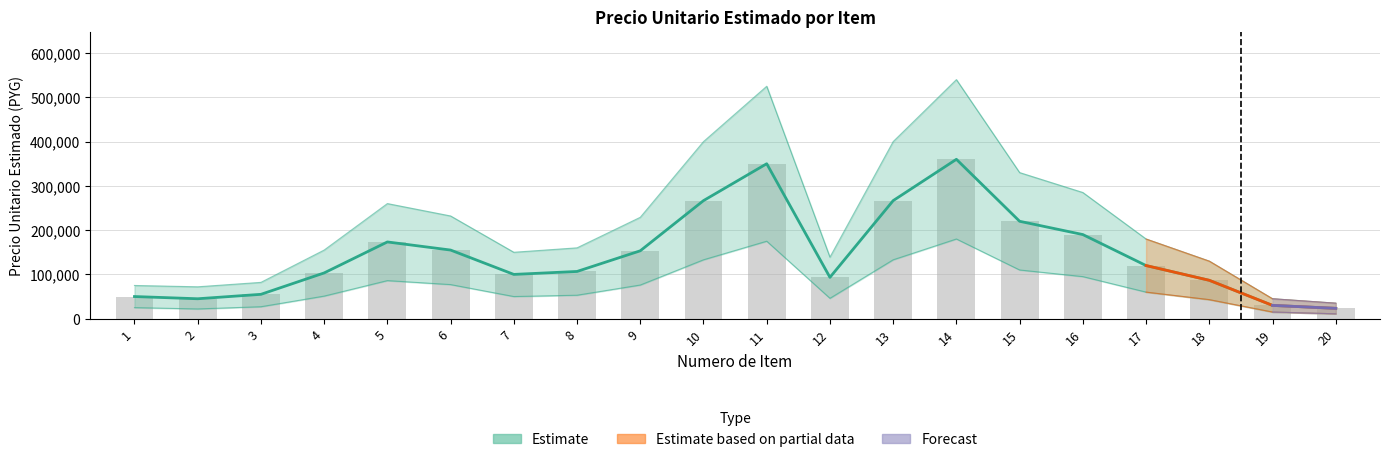

Reading right to left, what are all the values shown in this chart?

precio_unitario_estimado: 20=23333	19=30000	18=86667	17=120000	16=190000	15=220000	14=360000	13=266667	12=93333	11=350000	10=266667	9=153333	8=106667	7=100000	6=155000	5=173333	4=103333	3=55000	2=45000	1=50000
upper_band: 20=35000	19=45000	18=130000	17=180000	16=285000	15=330000	14=540000	13=400000	12=139000	11=525000	10=400000	9=229000	8=160000	7=150000	6=232000	5=260000	4=155000	3=82000	2=72000	1=75000
lower_band: 20=11000	19=15000	18=43000	17=60000	16=95000	15=110000	14=180000	13=133000	12=46000	11=175000	10=133000	9=76000	8=53000	7=50000	6=77000	5=86000	4=51000	3=27000	2=22000	1=25000